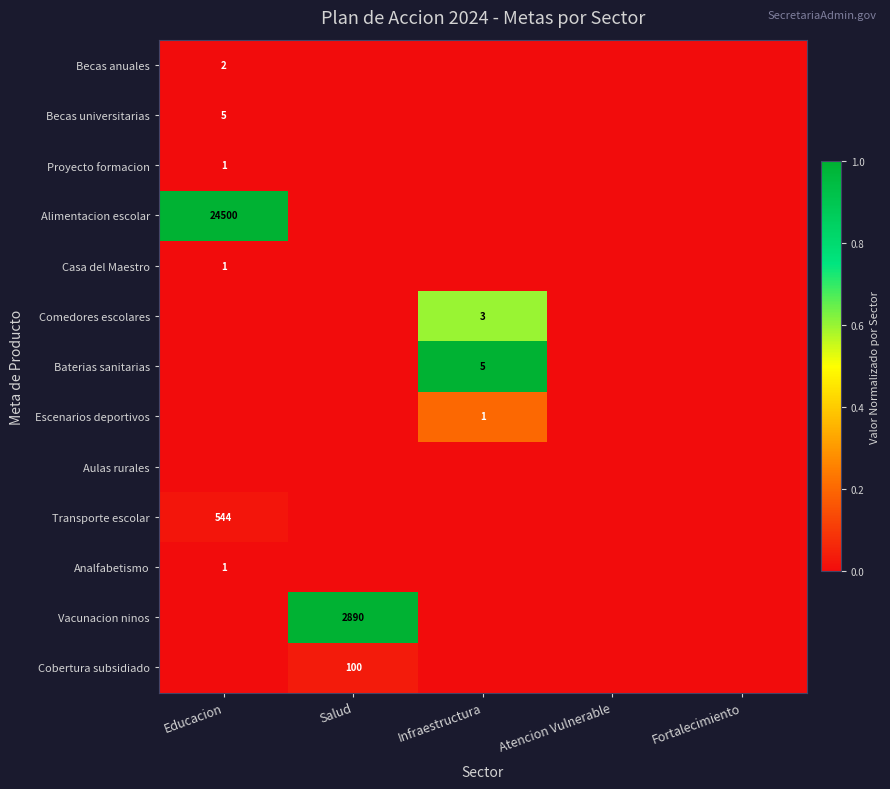

Is it true that Becas anuales equals 2 at Educacion?

True